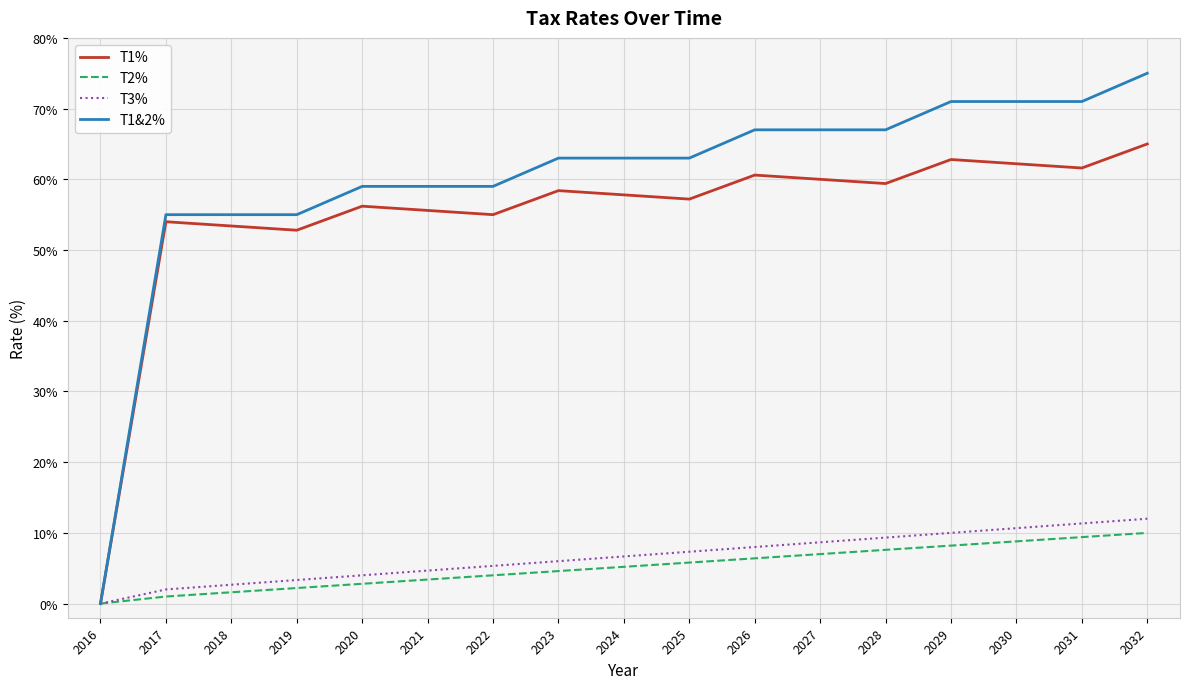

What are all the series names shown in the legend?

T1%, T2%, T3%, T1&2%